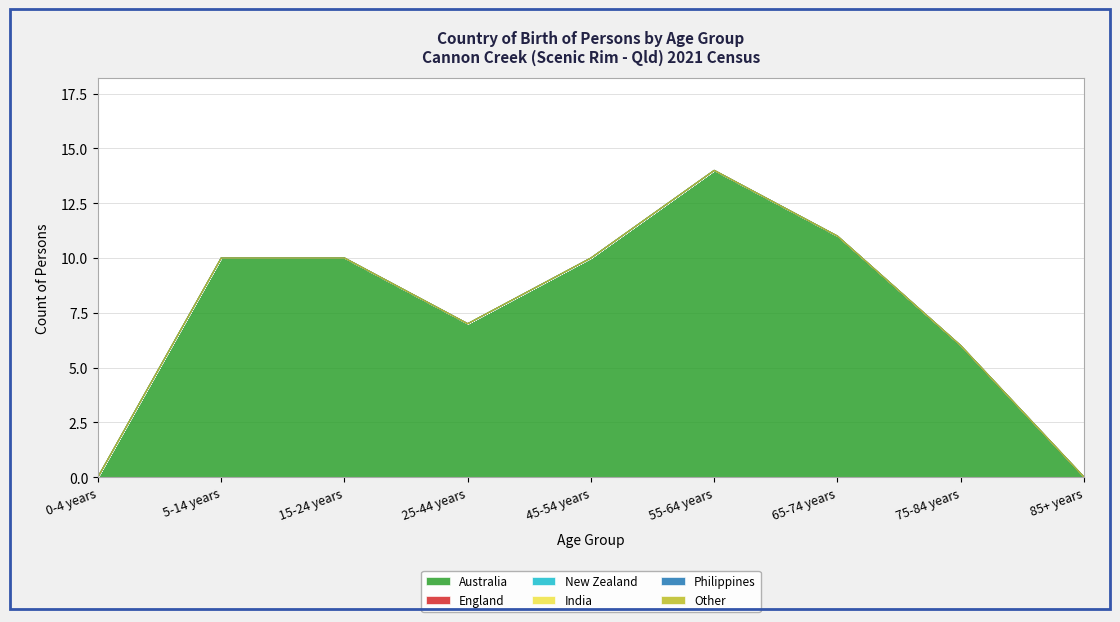

The Australia series shows 10 at 15-24 years. True or false?

True